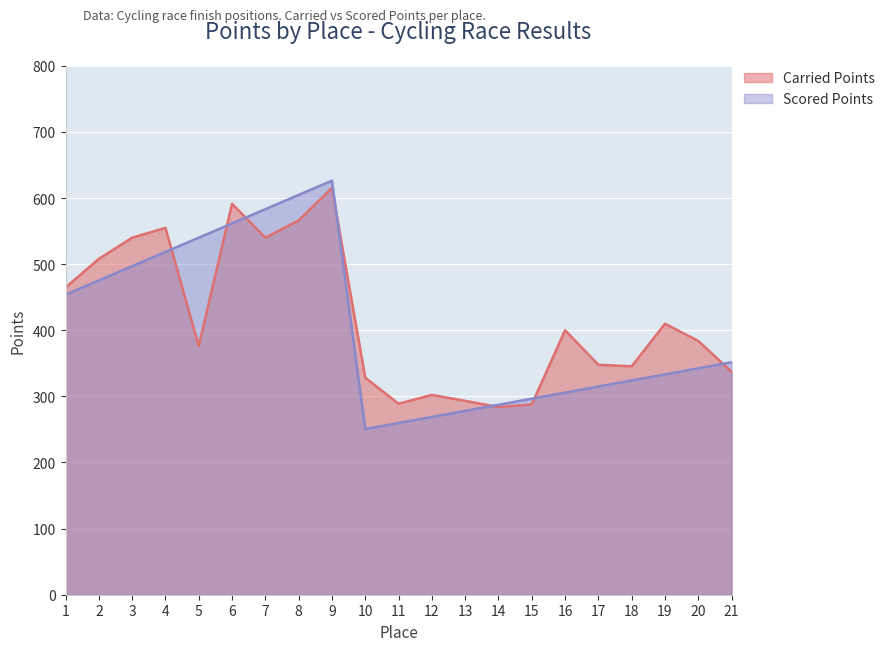

What is the sum of the Carried Points values at 8 and 10?

894.3